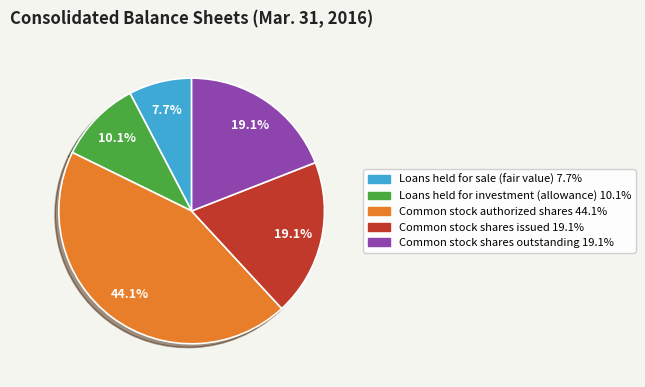

What portion of the pie excludes Common stock shares outstanding?

80.9%